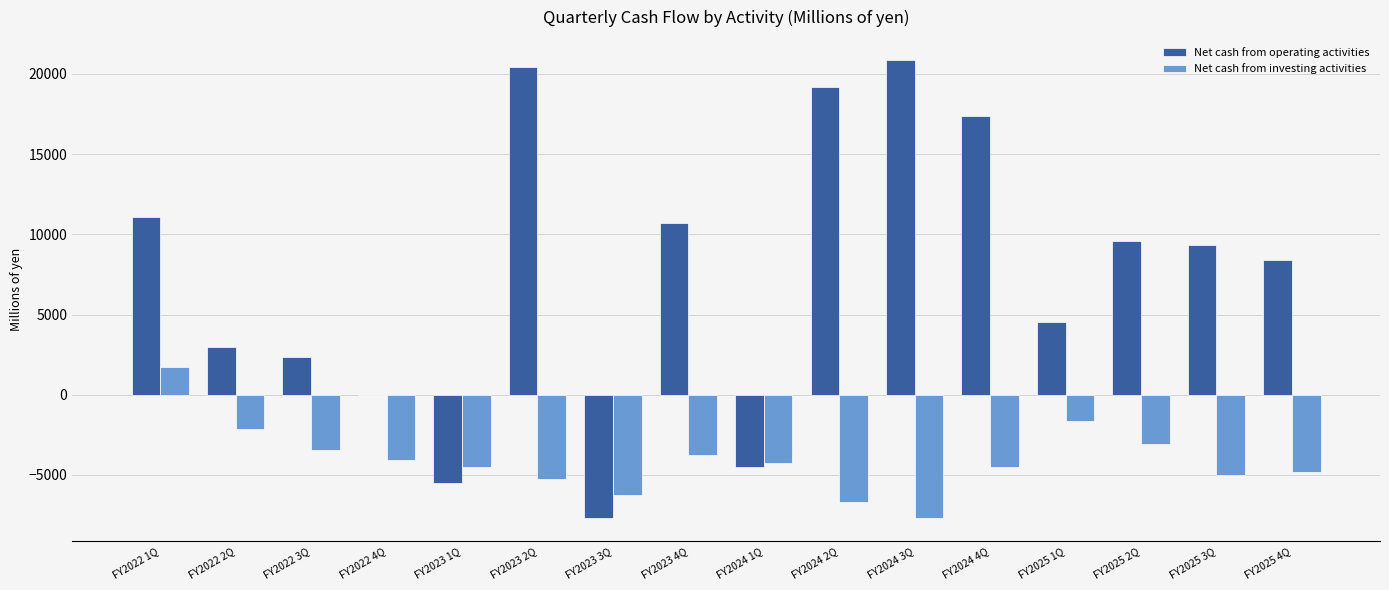

What is the greatest value displayed?

20862